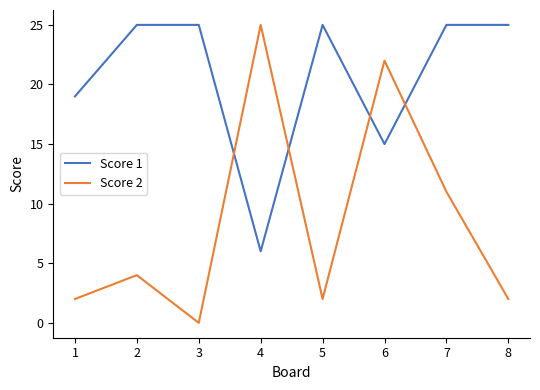

What are all the series names shown in the legend?

Score 1, Score 2